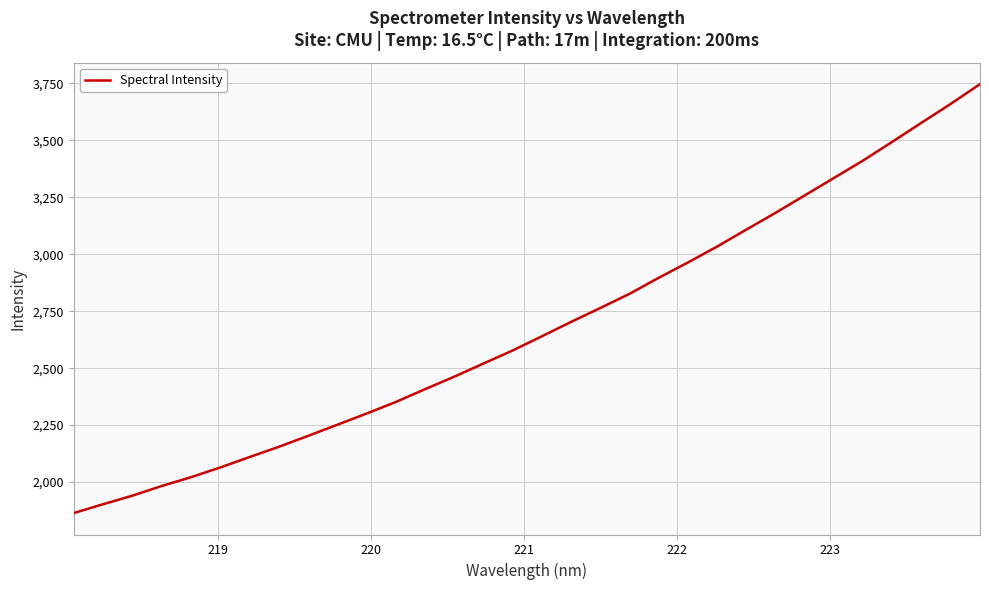

What is the maximum value shown in the chart?

3746.7